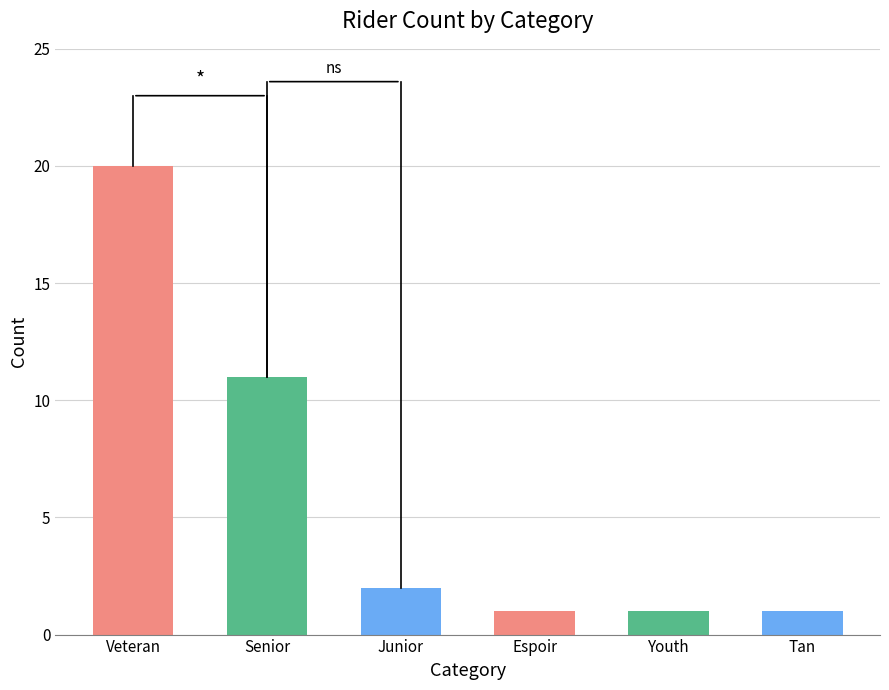

Reading left to right, what are all the values shown in this chart?

Veteran=20	Senior=11	Junior=2	Espoir=1	Youth=1	Tan=1